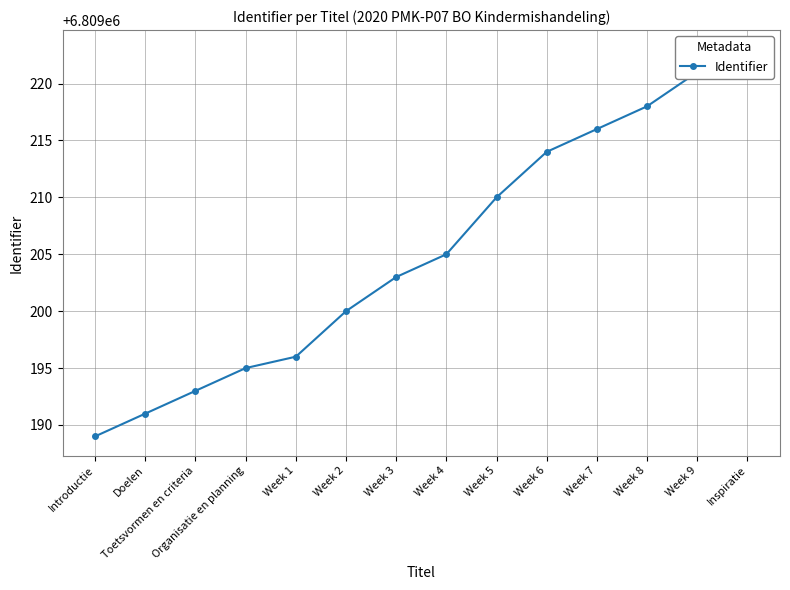

At which label does the data first exceed 6809205?

Week 5